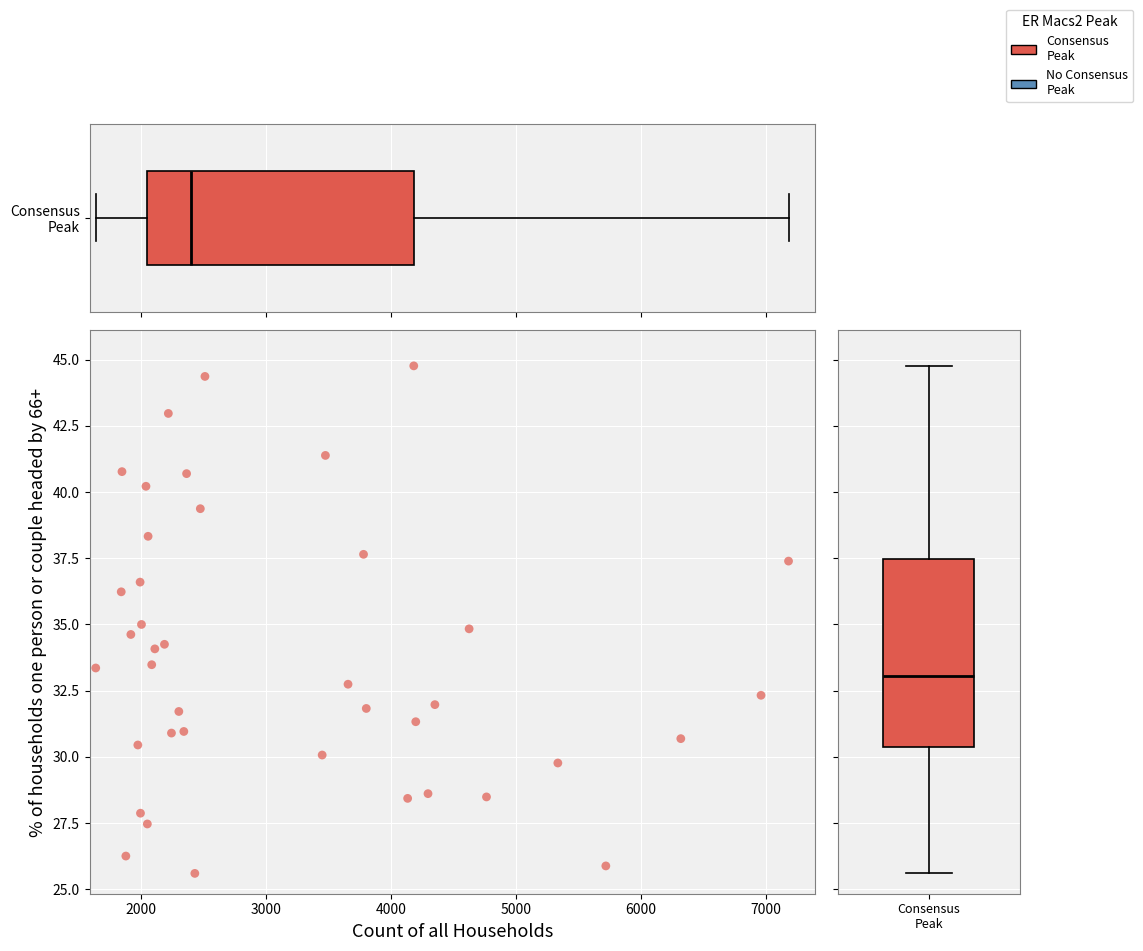

What is the range of X values (max minus min)?

5544.0